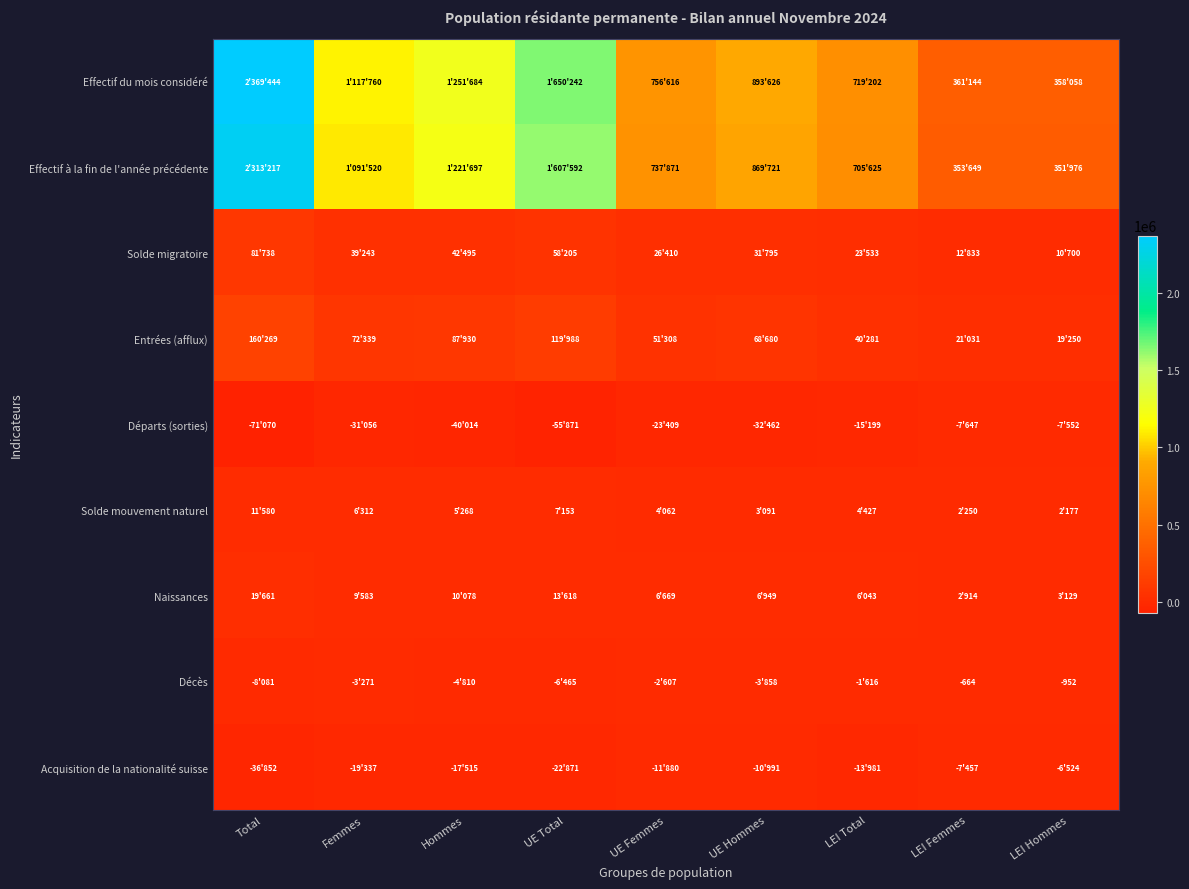

Rank the categories by Départs (sorties) value from highest to lowest.

LEI Hommes, LEI Femmes, LEI Total, UE Femmes, Femmes, UE Hommes, Hommes, UE Total, Total